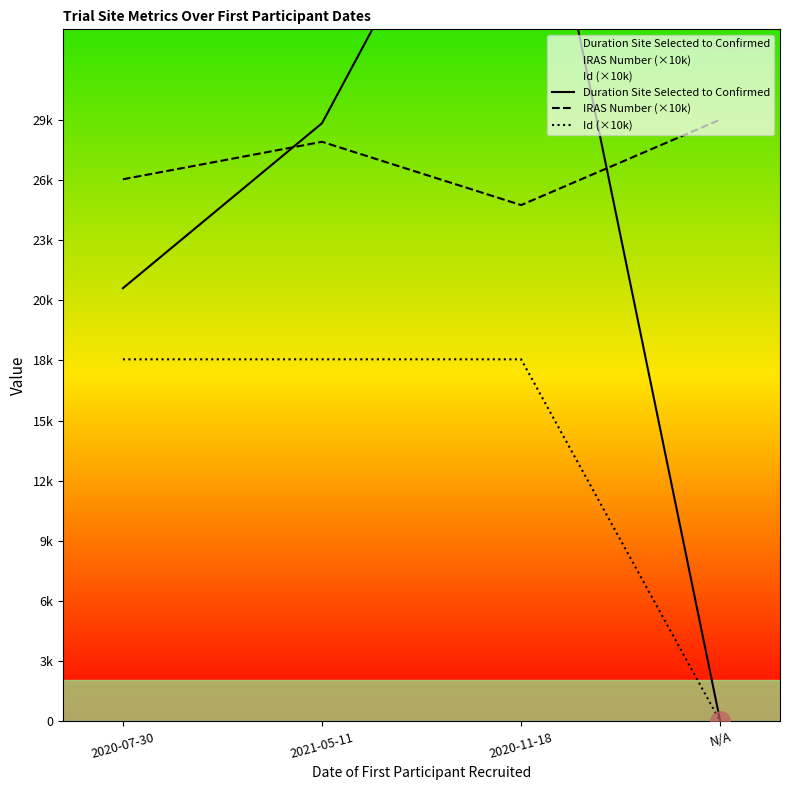

Reading left to right, list all the values displayed in this chart.

Duration Site Selected to Confirmed: 2020-07-30=21.0	2021-05-11=29.0	2020-11-18=47.0	N/A=0.0
IRAS Number (×10k): 2020-07-30=26.3	2021-05-11=28.1	2020-11-18=25.0	N/A=29.2
Id (×10k): 2020-07-30=17.6	2021-05-11=17.6	2020-11-18=17.6	N/A=0.0